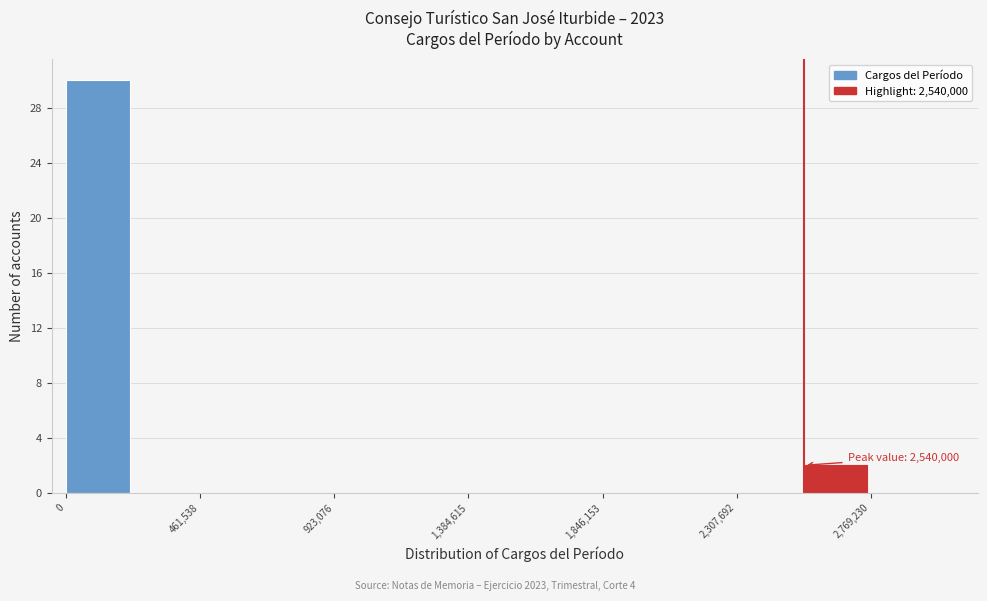

Which range on the x-axis has the tallest bar?

0 to 250000